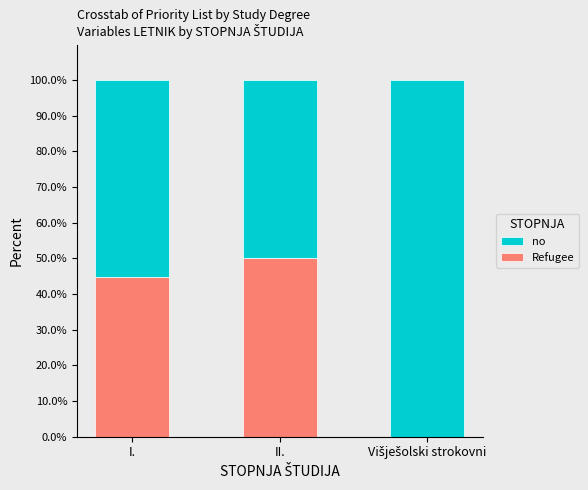

The value of no at II. is 16.1. True or false?

False